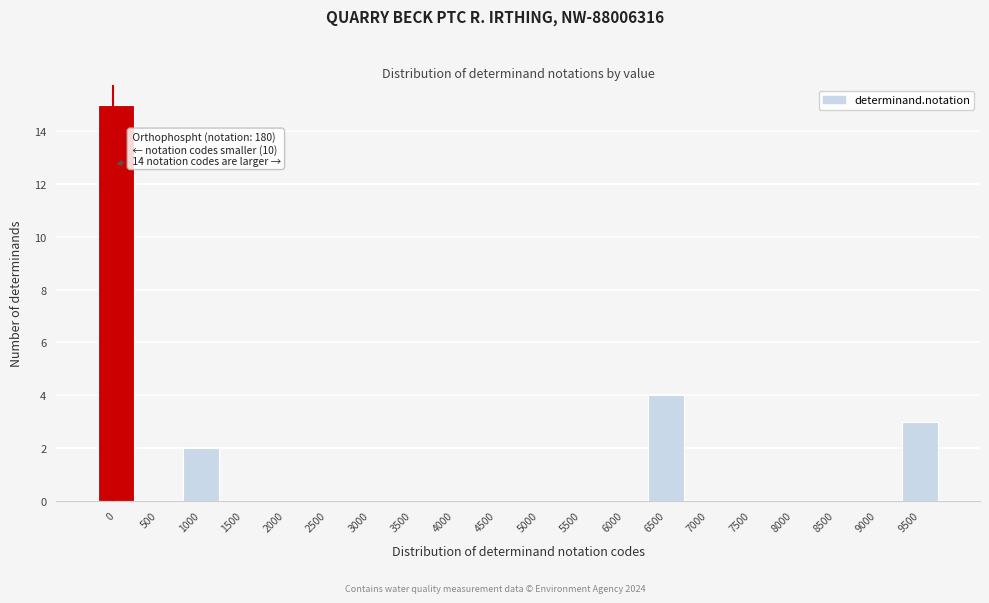

Reading left to right, extract all data points from this chart.

0=15	500=0	1000=2	1500=0	2000=0	2500=0	3000=0	3500=0	4000=0	4500=0	5000=0	5500=0	6000=0	6500=4	7000=0	7500=0	8000=0	8500=0	9000=0	9500=3